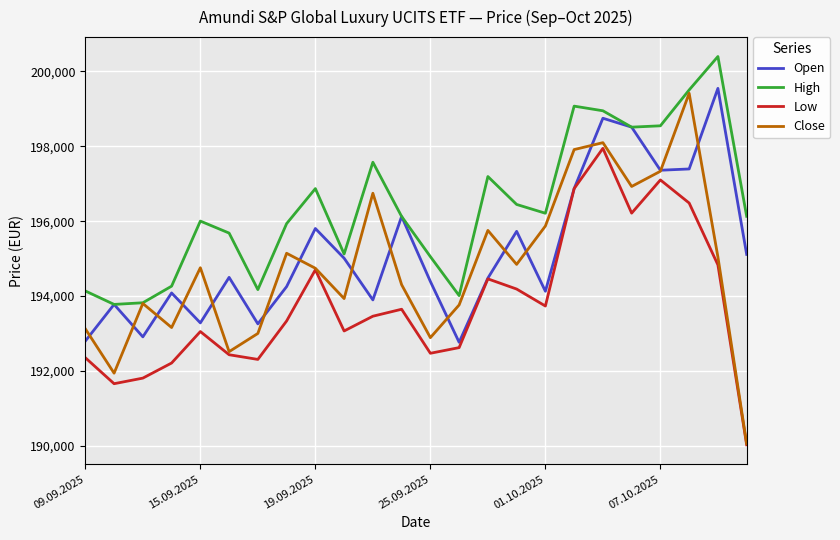

How many interior local peaks does the High series have?

6